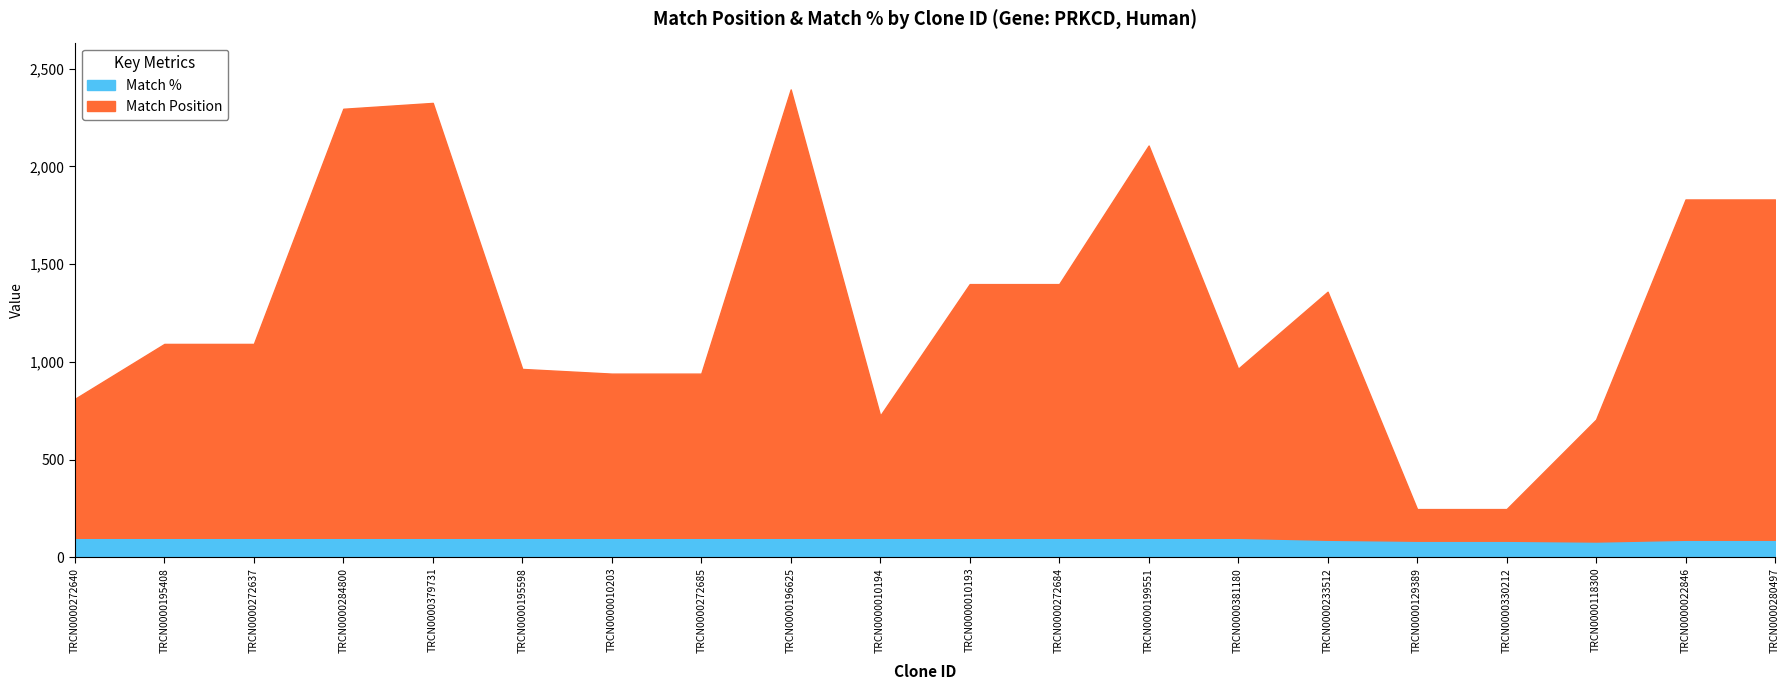

Read the Match Position value at TRCN0000272640, to the nearest 100.

700